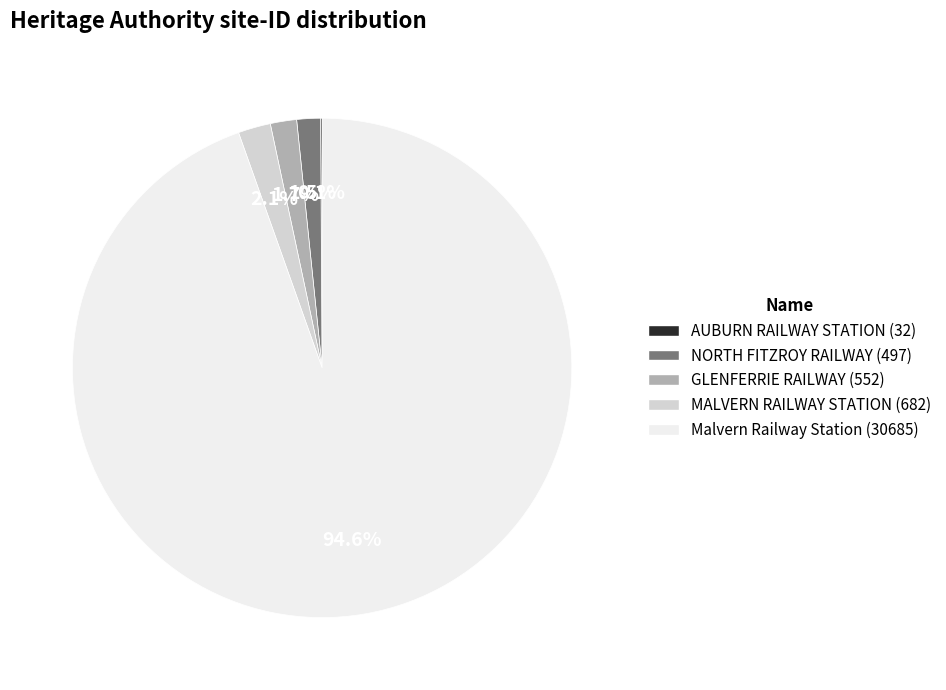

Is there a majority slice in this chart?

Yes